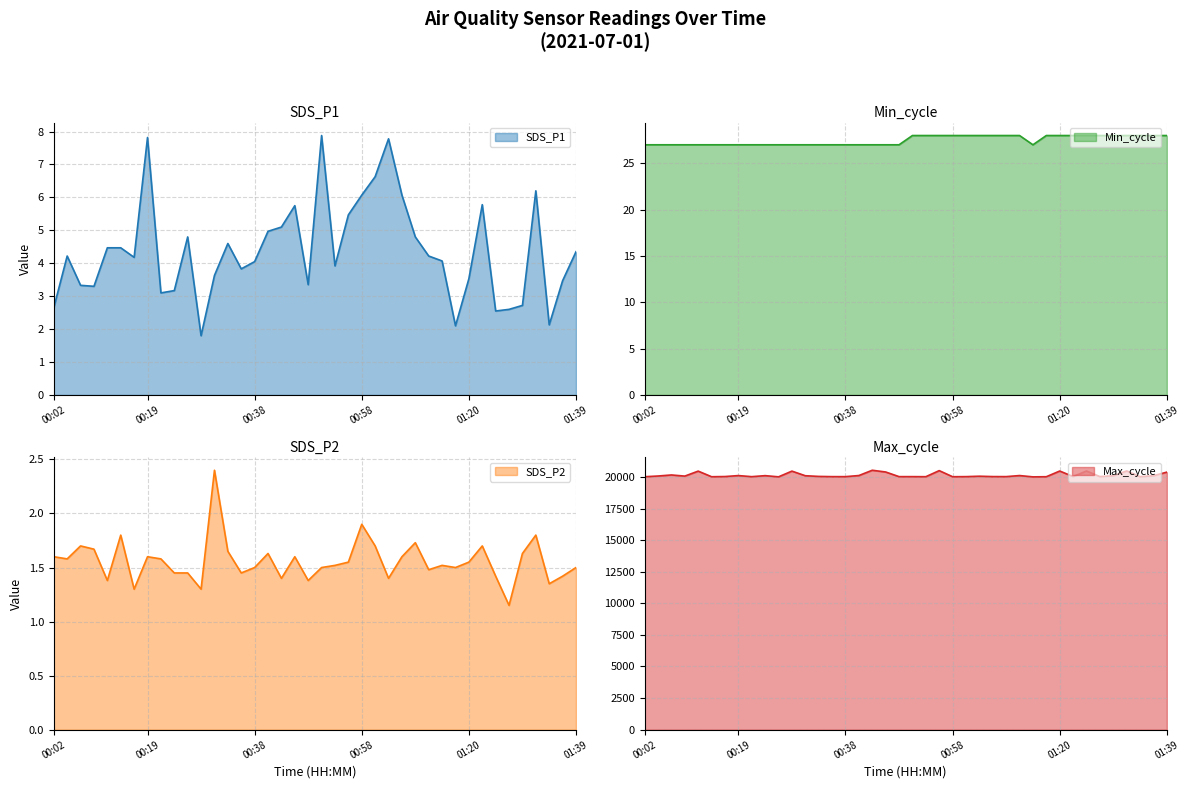

Which series has the largest range (max minus min)?

Max_cycle